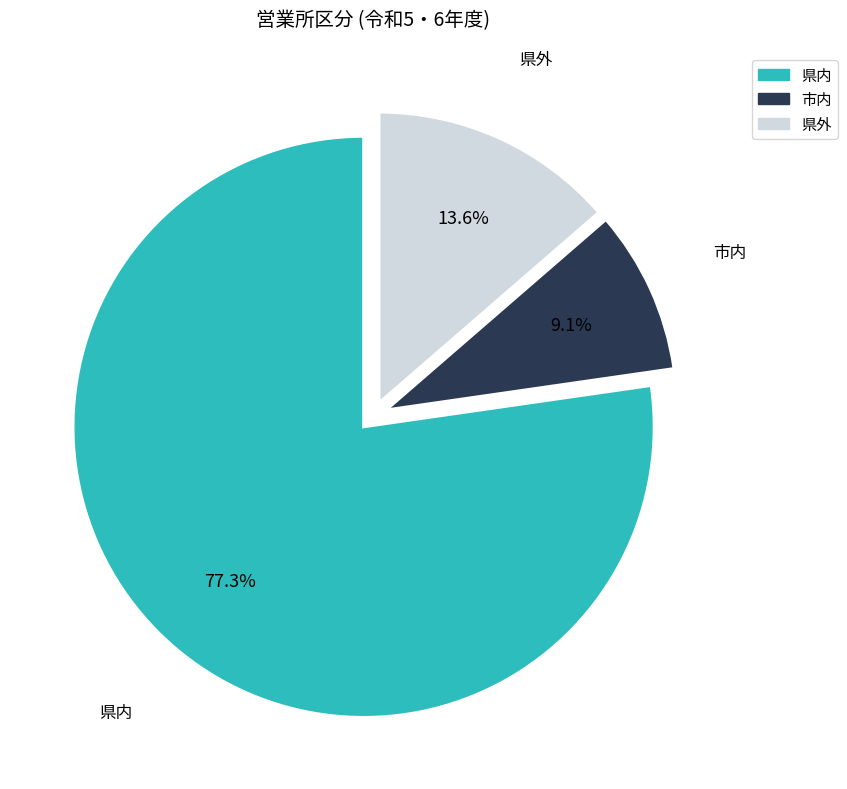

What is the ratio of the value at 市内 to the value at 県外?

0.7